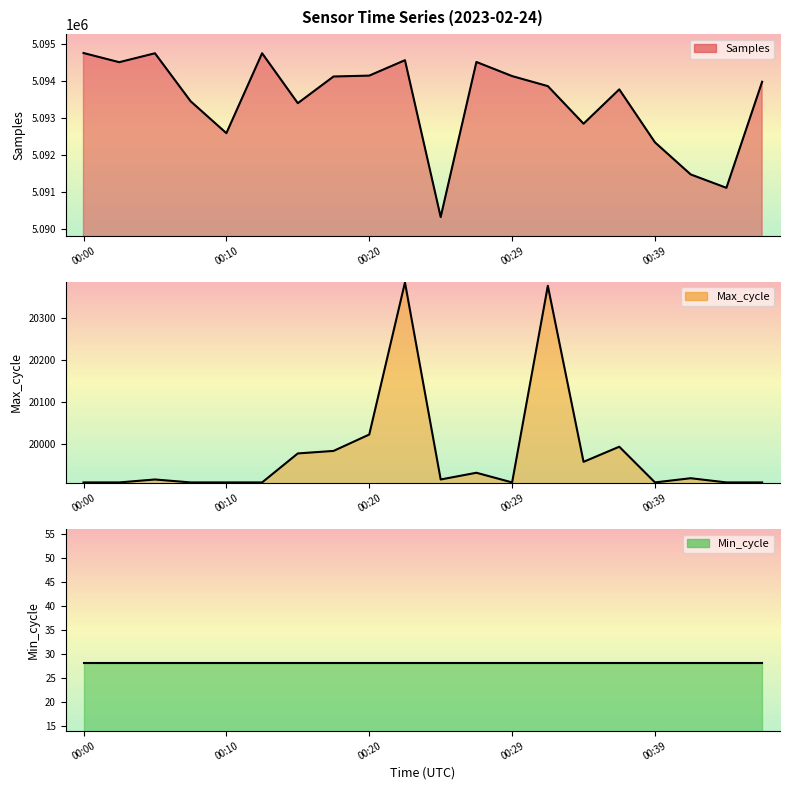

What are all the series names shown in the legend?

Samples line, Max_cycle line, Min_cycle line